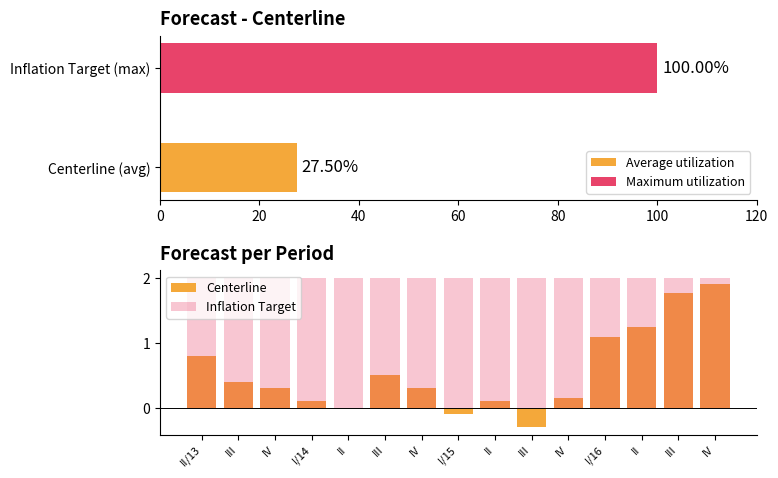

What is the average value of the Centerline series?

0.6